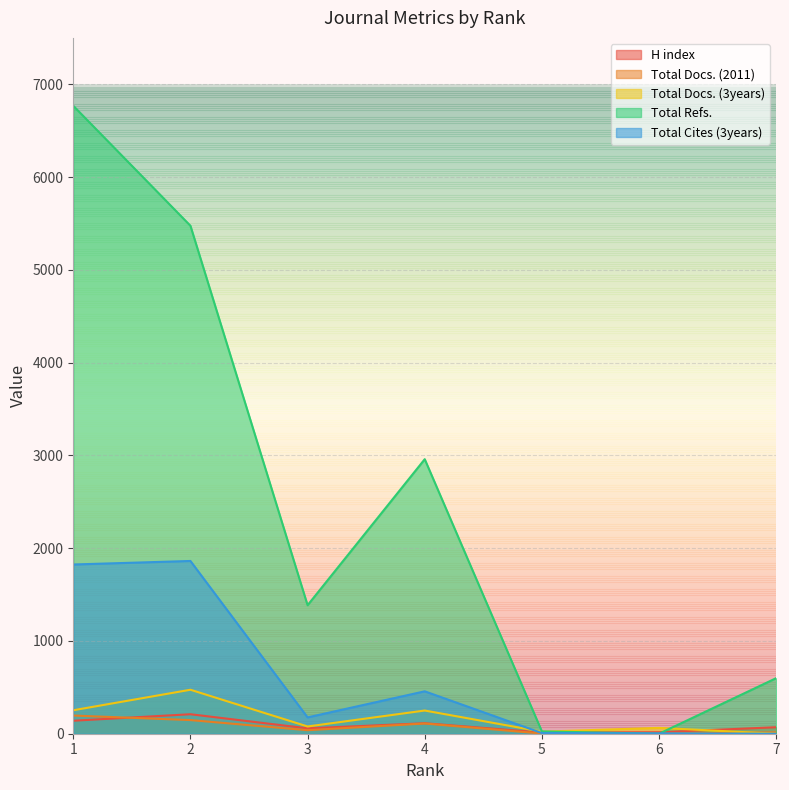

True or false: Total Docs. (2011) has a value of 233 at 2.

False